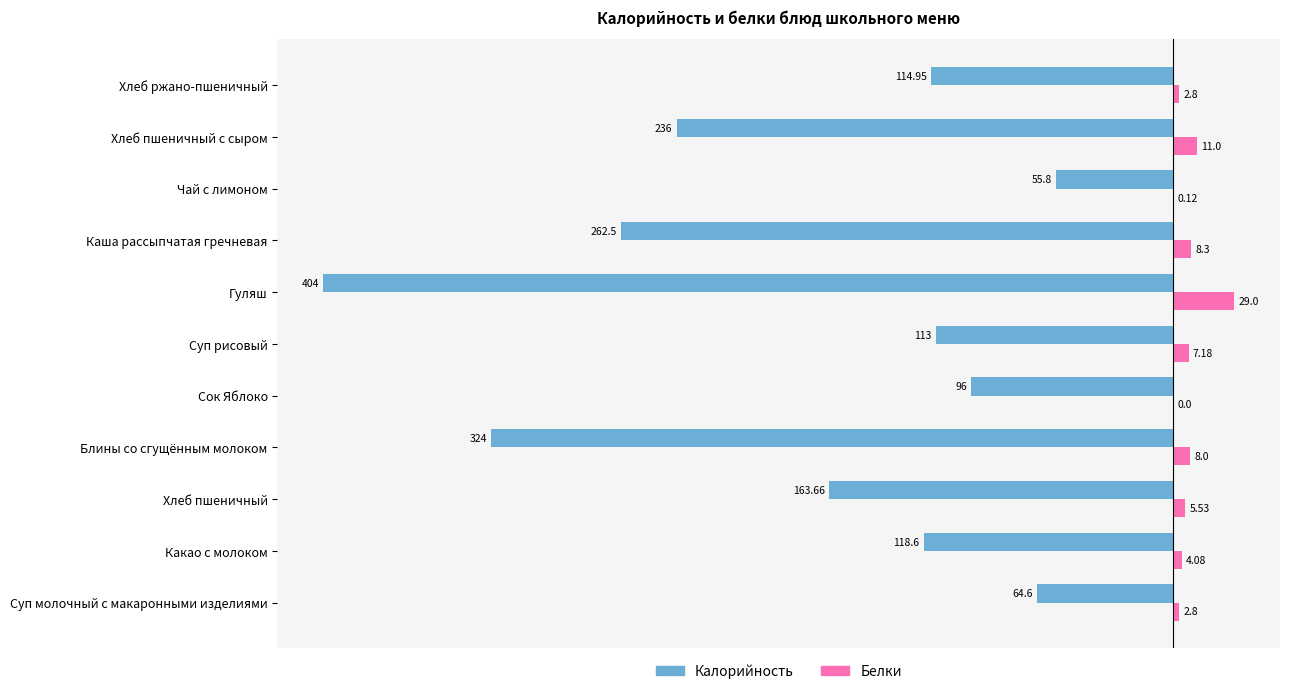

Between Гуляш and Каша рассыпчатая гречневая, which series saw the biggest shift?

Калорийность